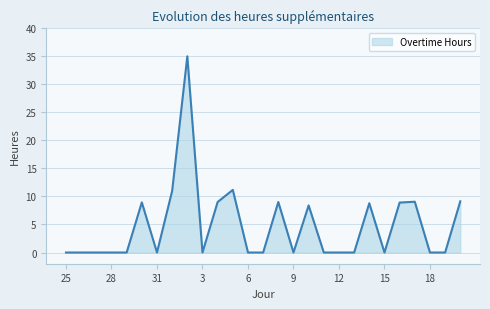

What is the average value?

4.8